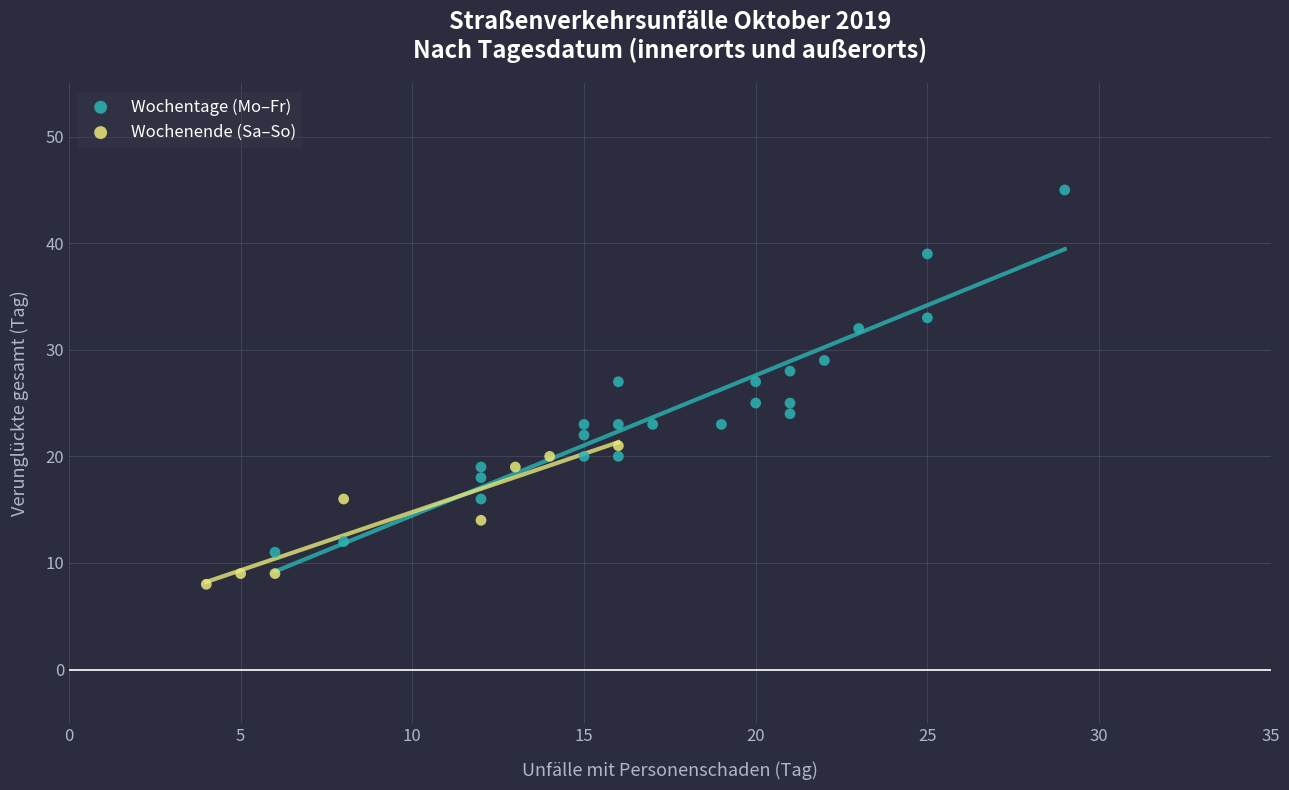

What are all the series names shown in the legend?

Wochentage (Mo–Fr), Wochenende (Sa–So)